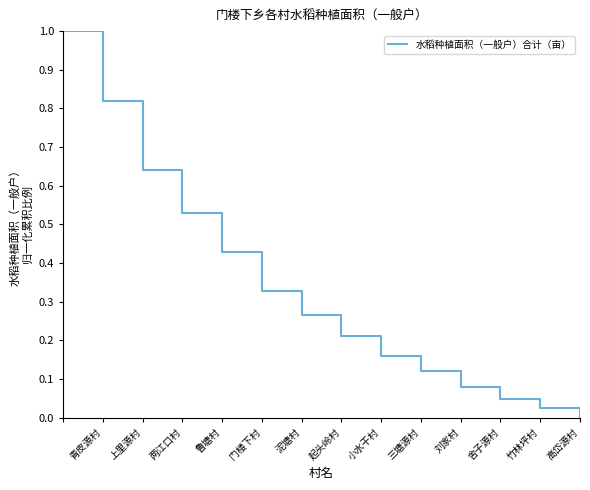

What is the maximum value shown in the chart?

1.0